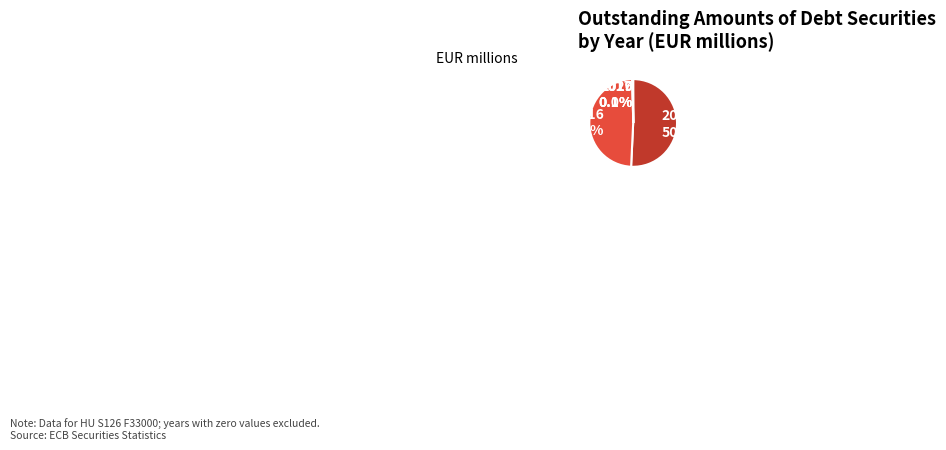

Is there a majority slice in this chart?

Yes